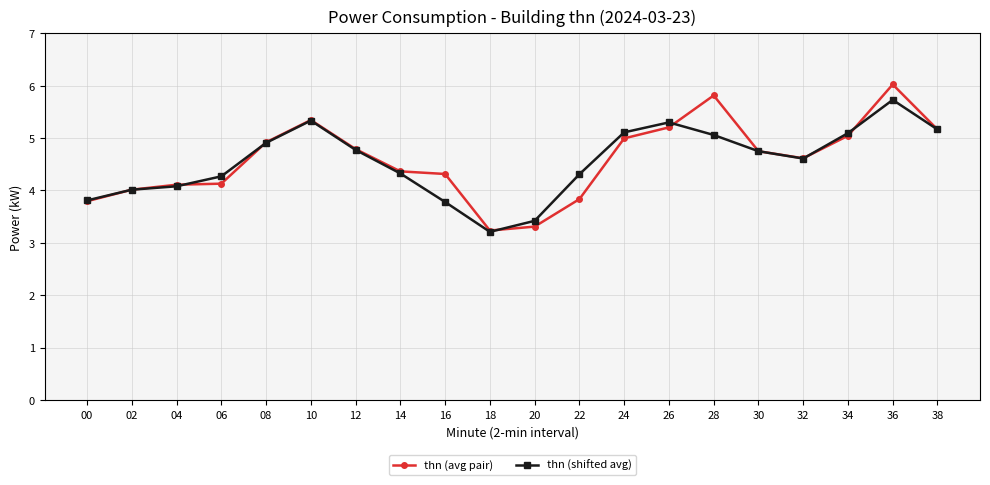

What is the highest value of the thn (shifted avg) series?

5.7